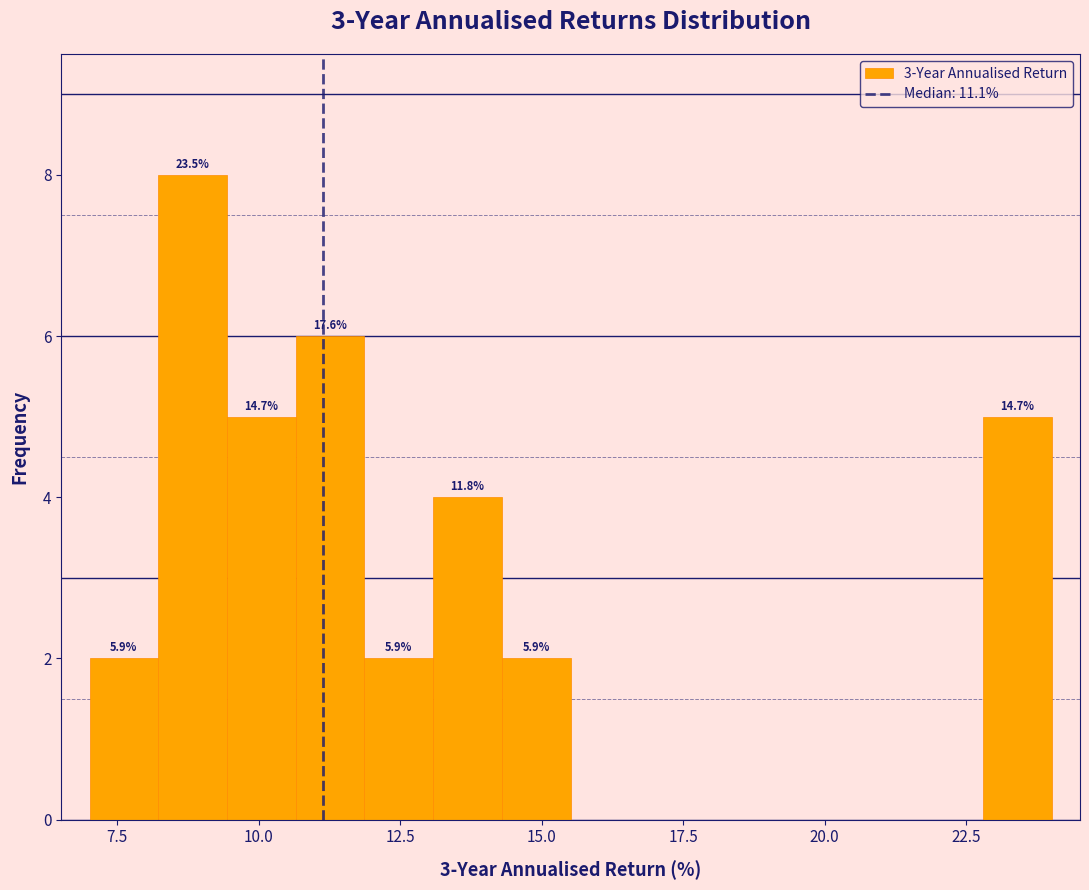

Around what value on the x-axis is the tallest bar? Give the approximate position of its centre, as read against the axis.

9.0